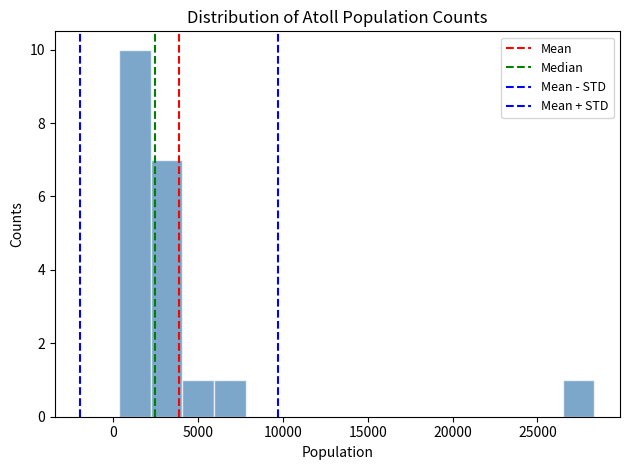

Read against the x-axis, roughly where is the centre of the tallest bar?

1500